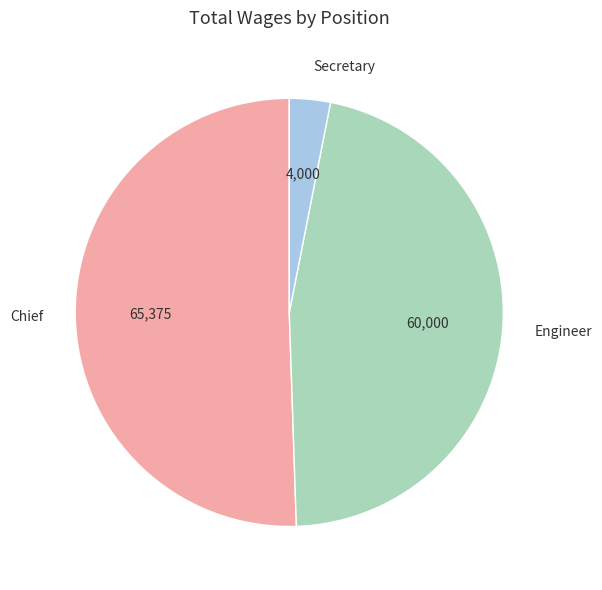

What is the largest slice in the pie chart?

Chief